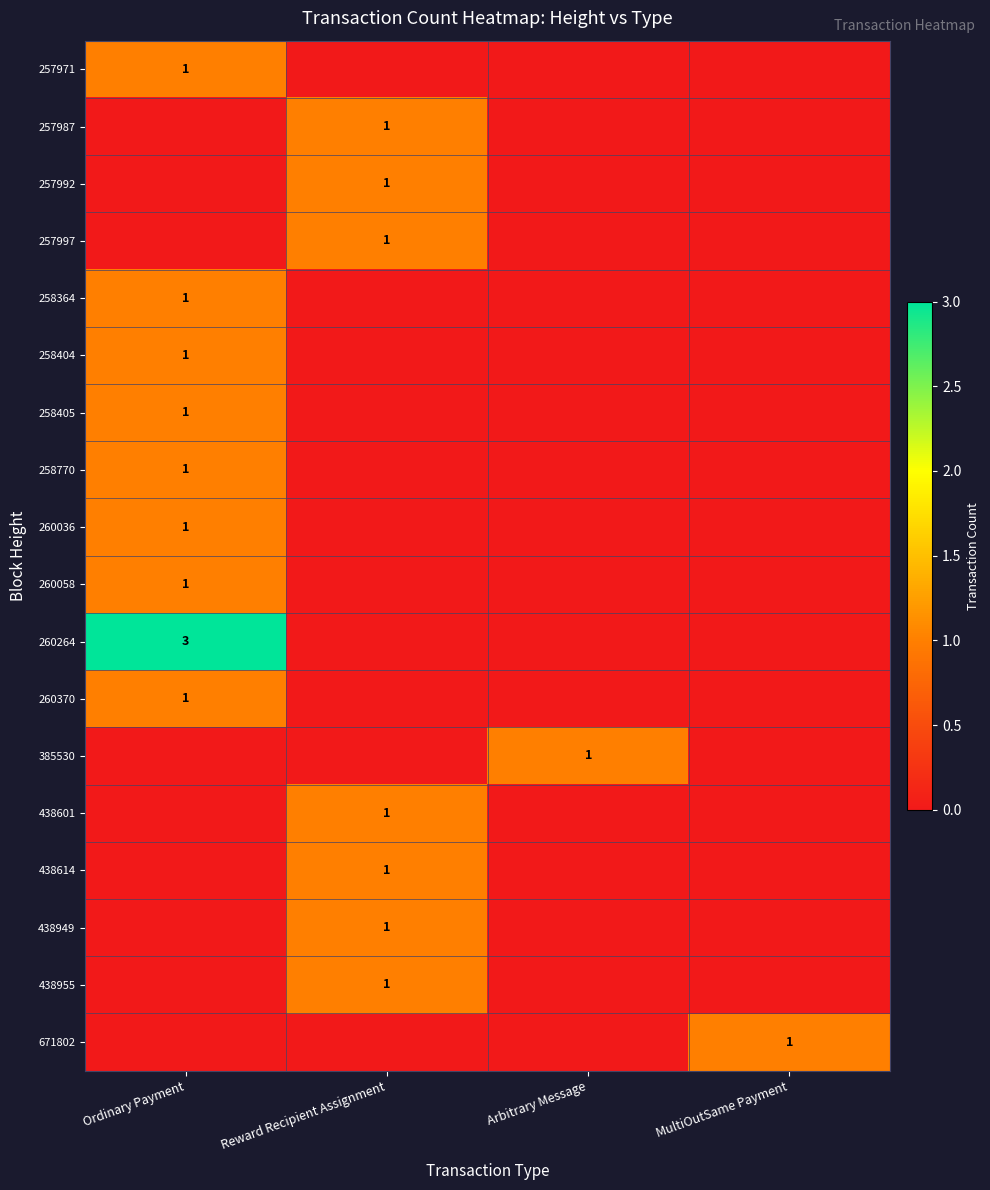

Where is 260264 nearest to the value 1?

Reward Recipient Assignment